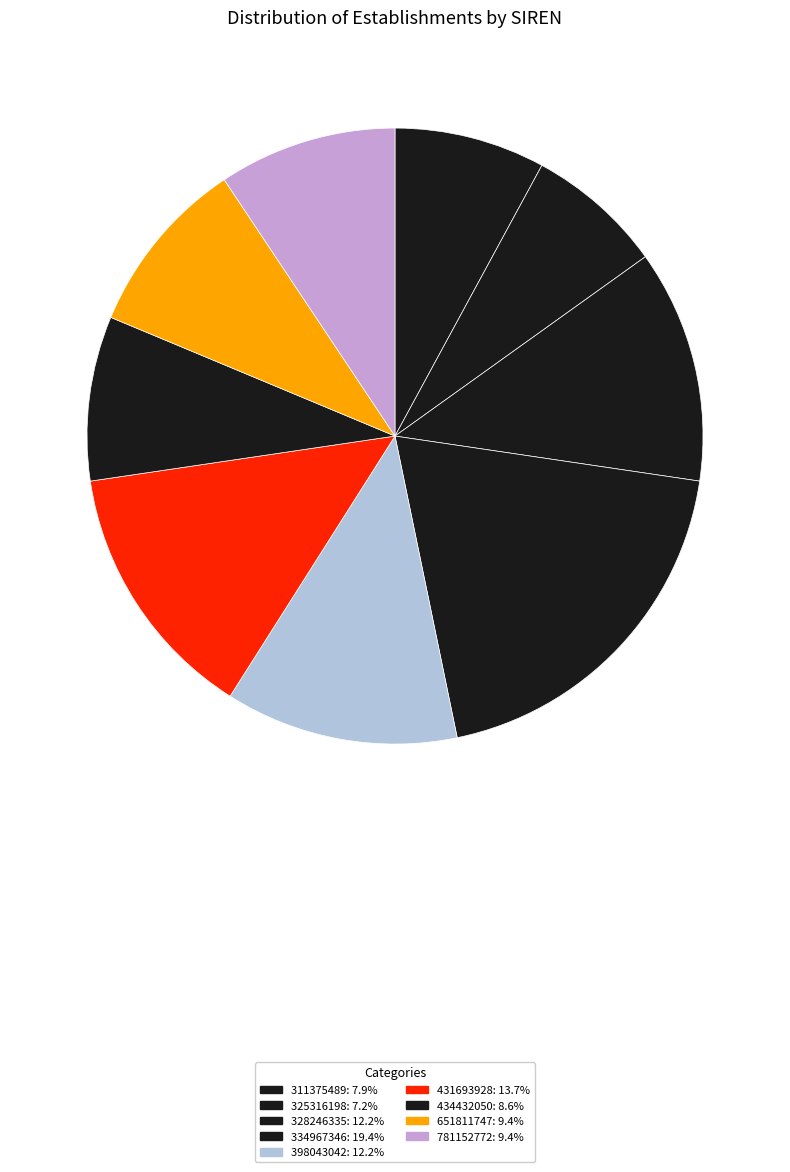

Which category has the smallest portion of the pie?

325316198